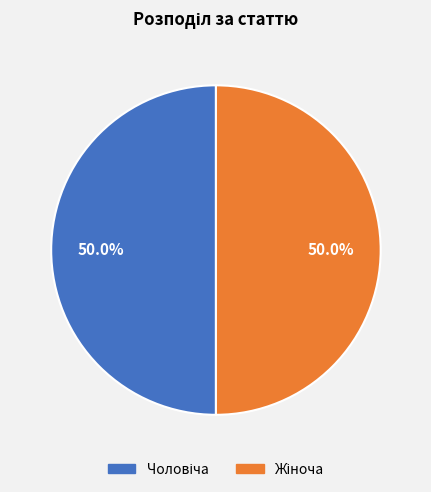

How many segments does this pie chart have?

2